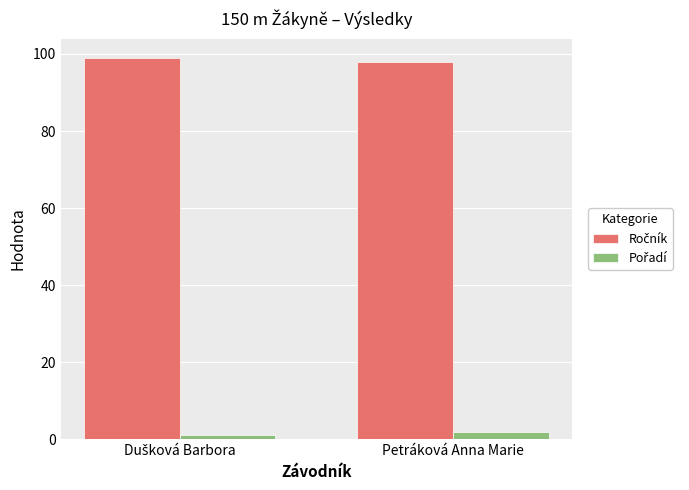

What value does the Ročník series have at Dušková Barbora?

99